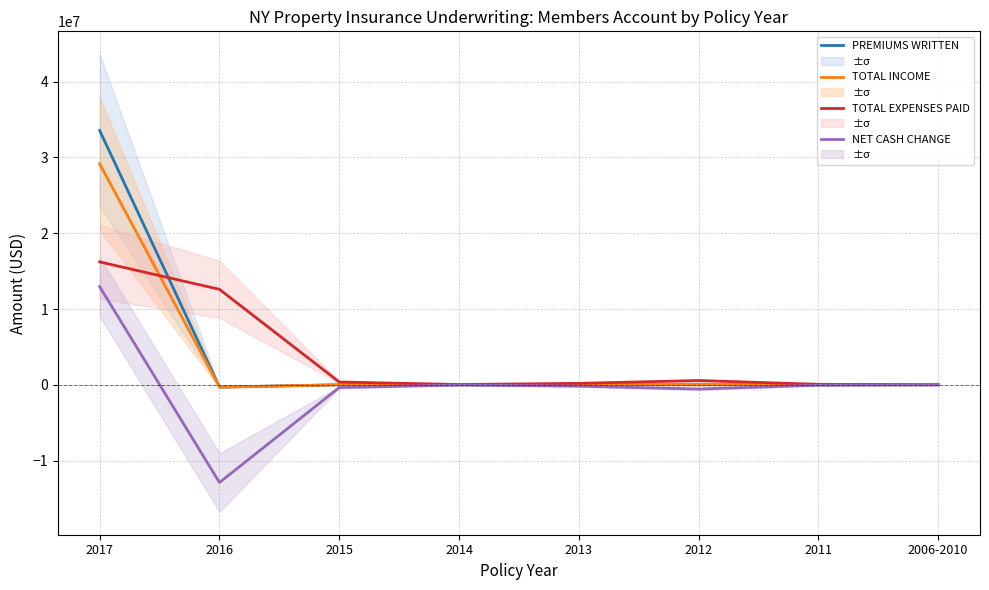

At 2012, list the series in order from smallest to largest.

NET CASH CHANGE, PREMIUMS WRITTEN, TOTAL INCOME, TOTAL EXPENSES PAID